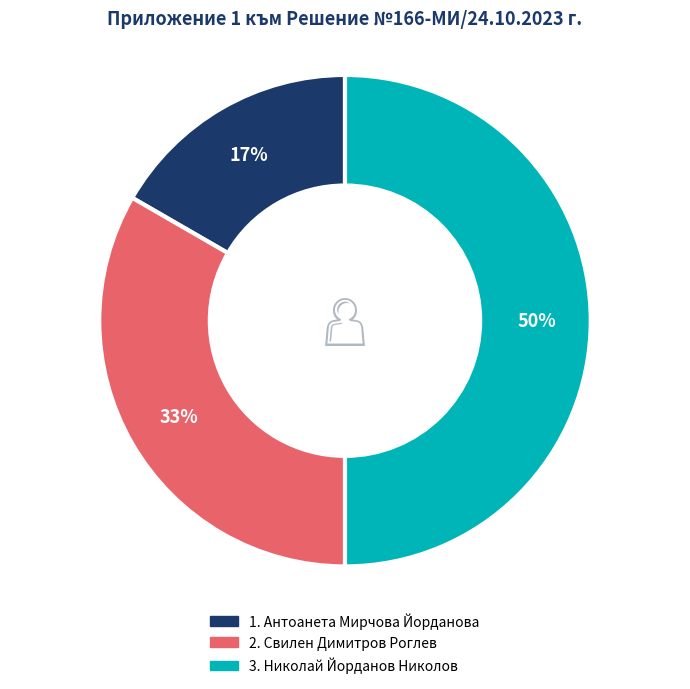

To the nearest percent, what is the average slice percentage?

33%